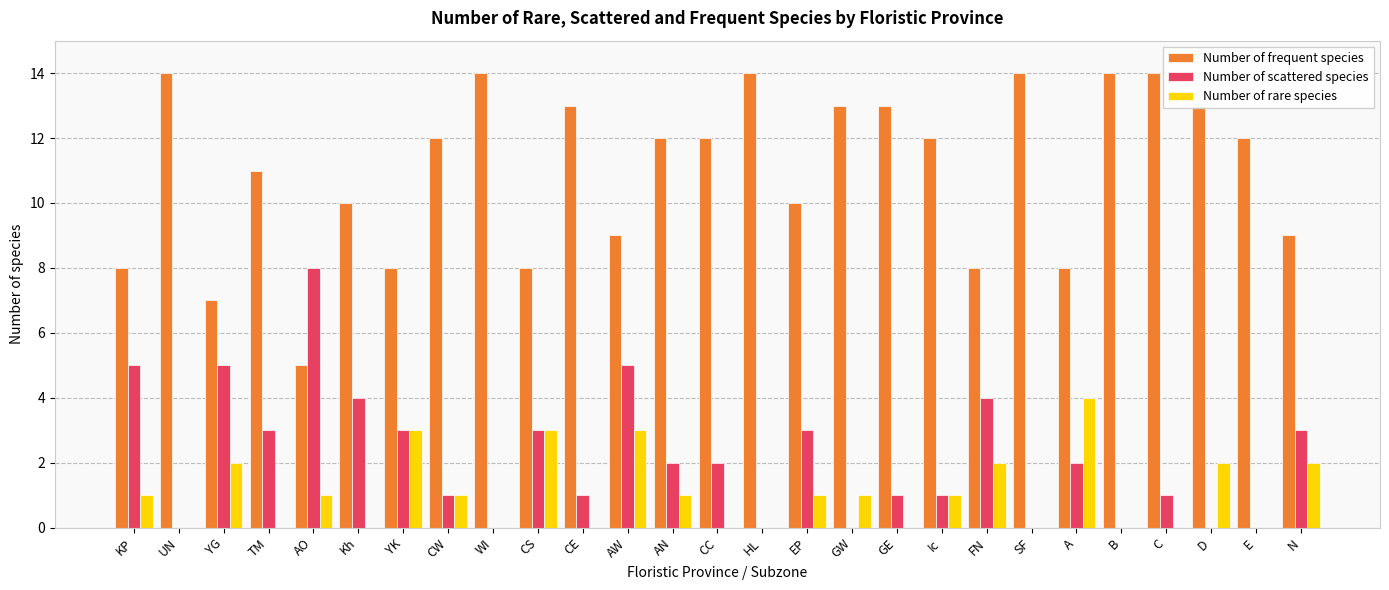

What value does the Number of scattered species series have at AW?

5